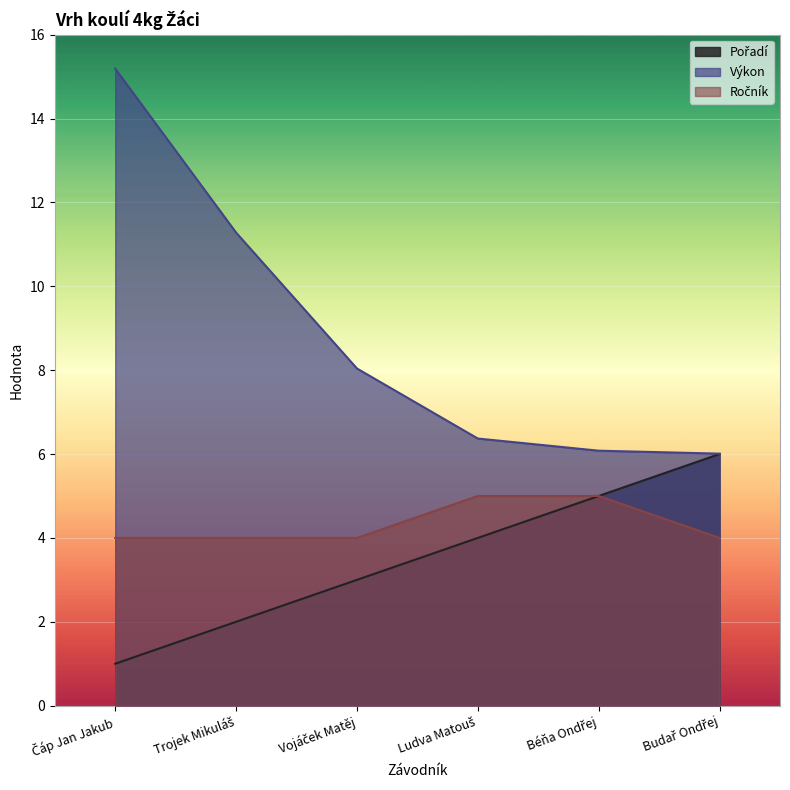

What is the label of the 4th point from the left?

Ludva Matouš